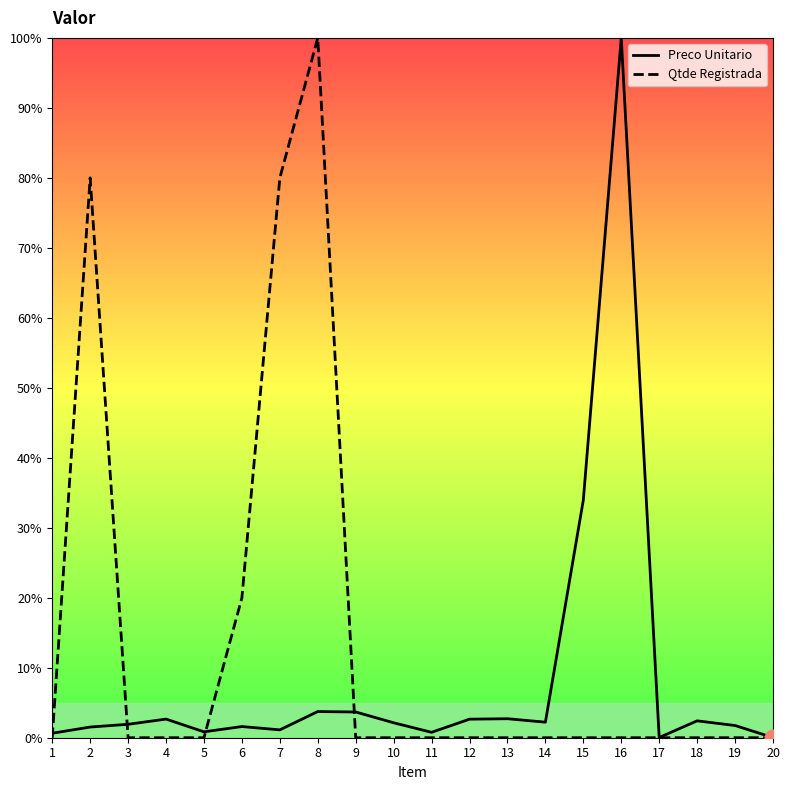

Rank the series by their average value, from lowest to highest.

Preco Unitario, Qtde Registrada